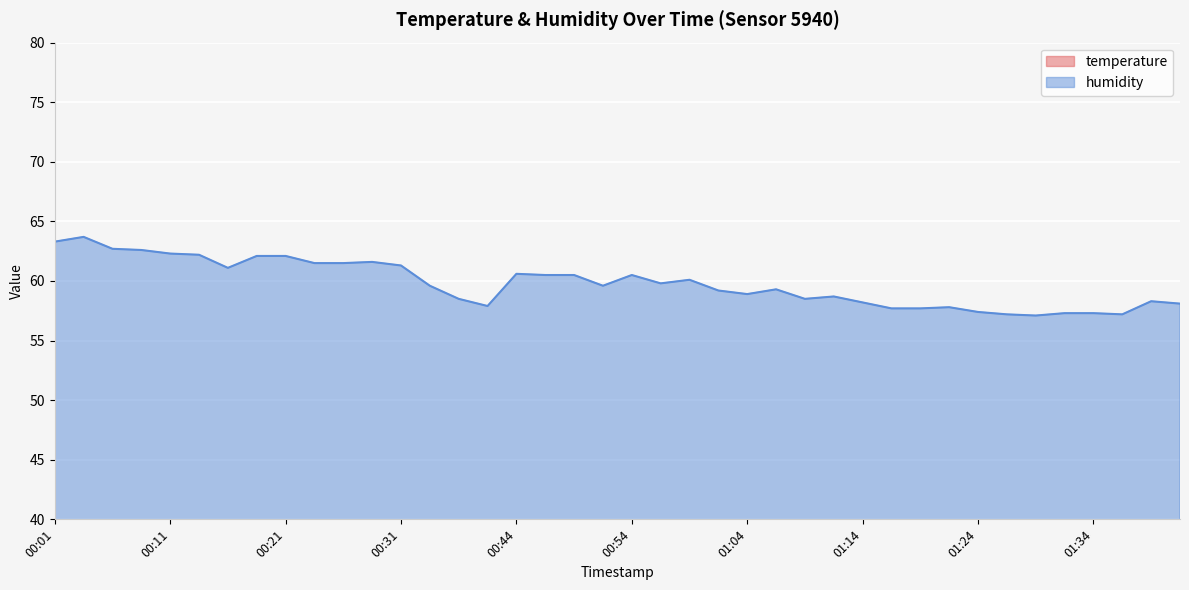

What is the total value across all series at 00:11?

96.4